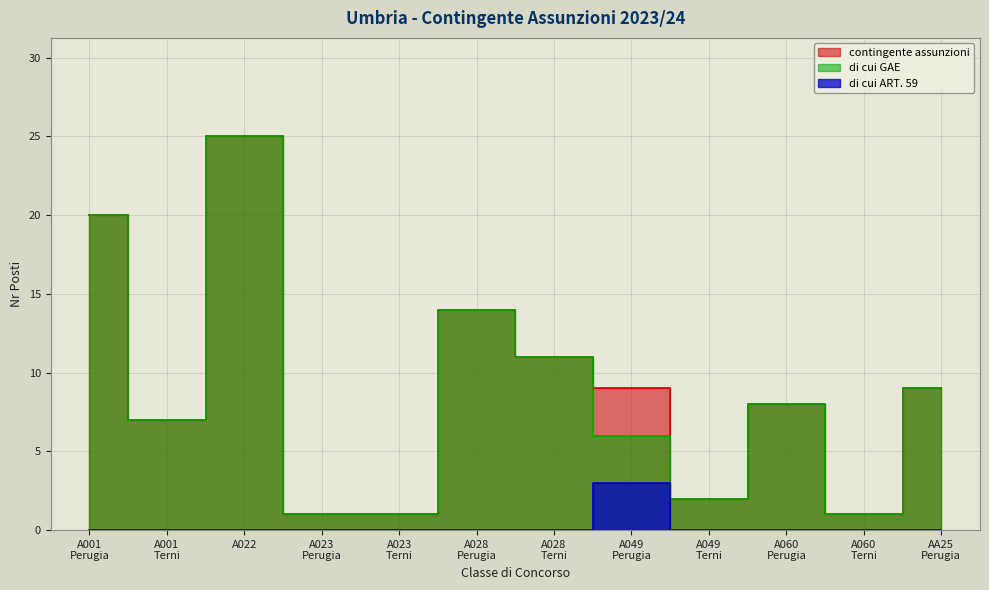

The value of contingente assunzioni at 25 is 0. True or false?

True